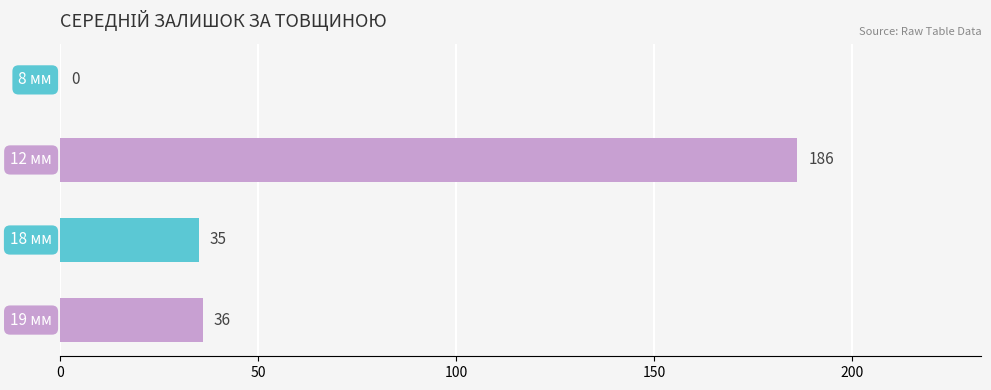

What is the sum of all values?

257